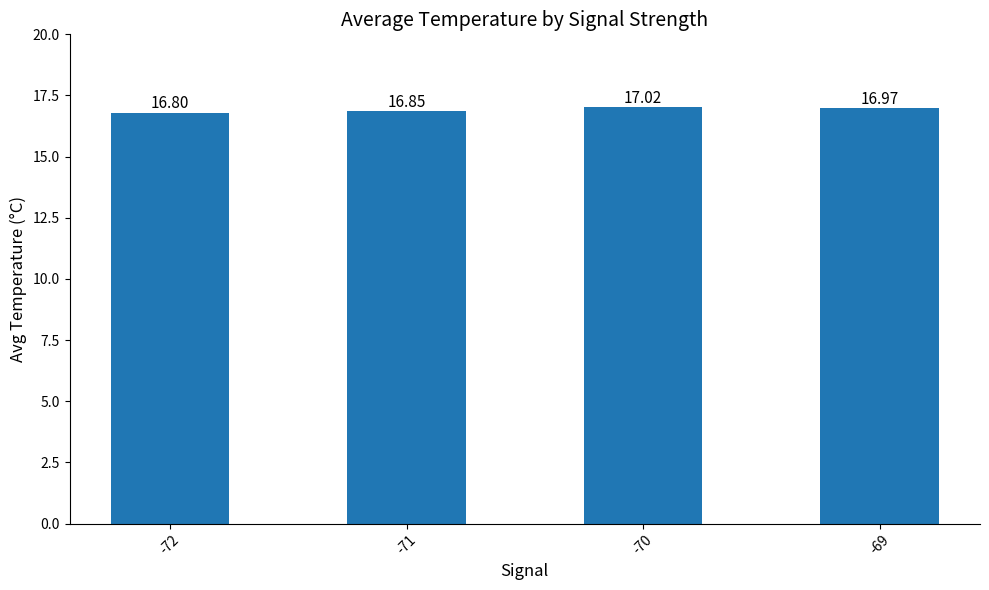

How many bars are there in total?

4